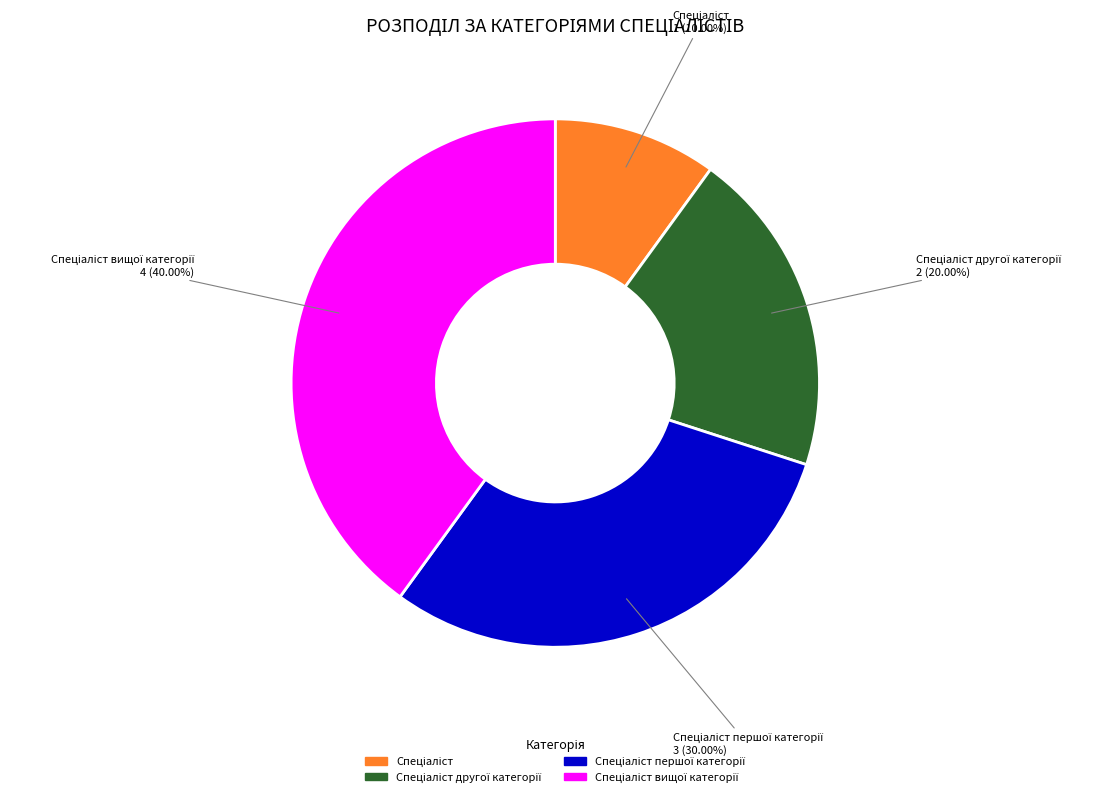

How many slices are in this pie chart?

4